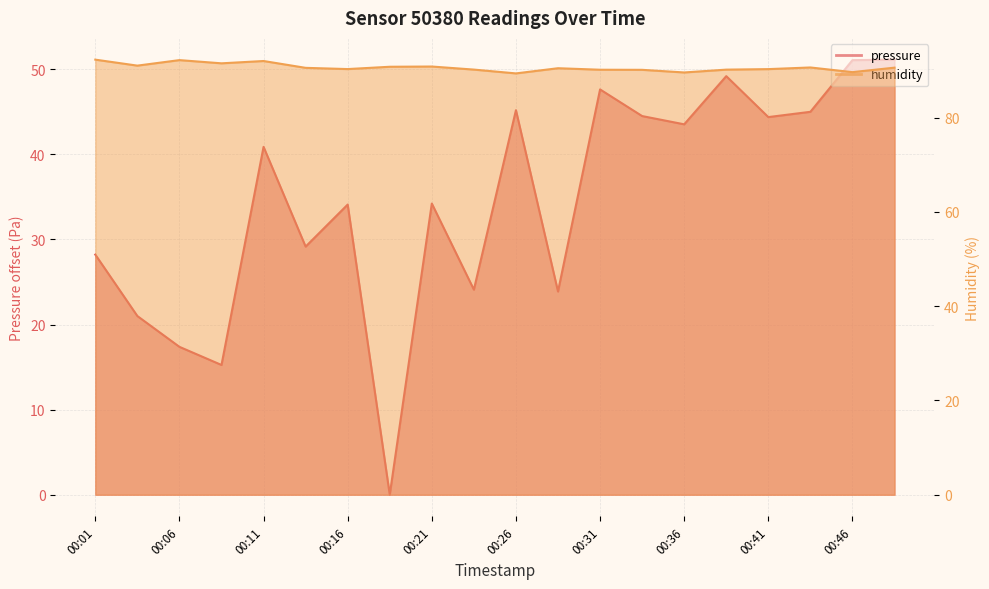

Rank the series at 00:01 from highest to lowest value.

humidity, pressure